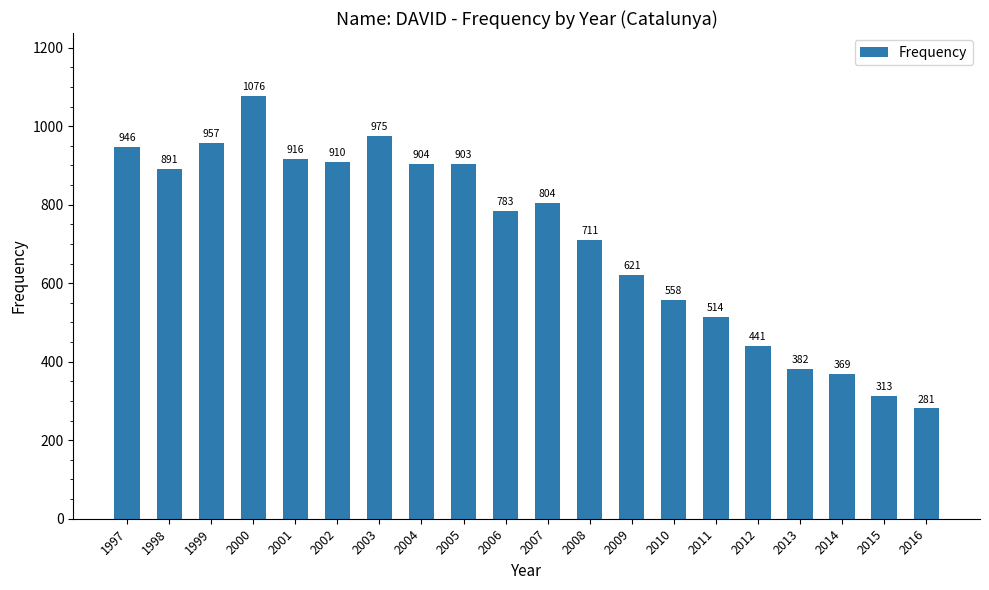

List the labels in order of value, largest first.

2000, 2003, 1999, 1997, 2001, 2002, 2004, 2005, 1998, 2007, 2006, 2008, 2009, 2010, 2011, 2012, 2013, 2014, 2015, 2016